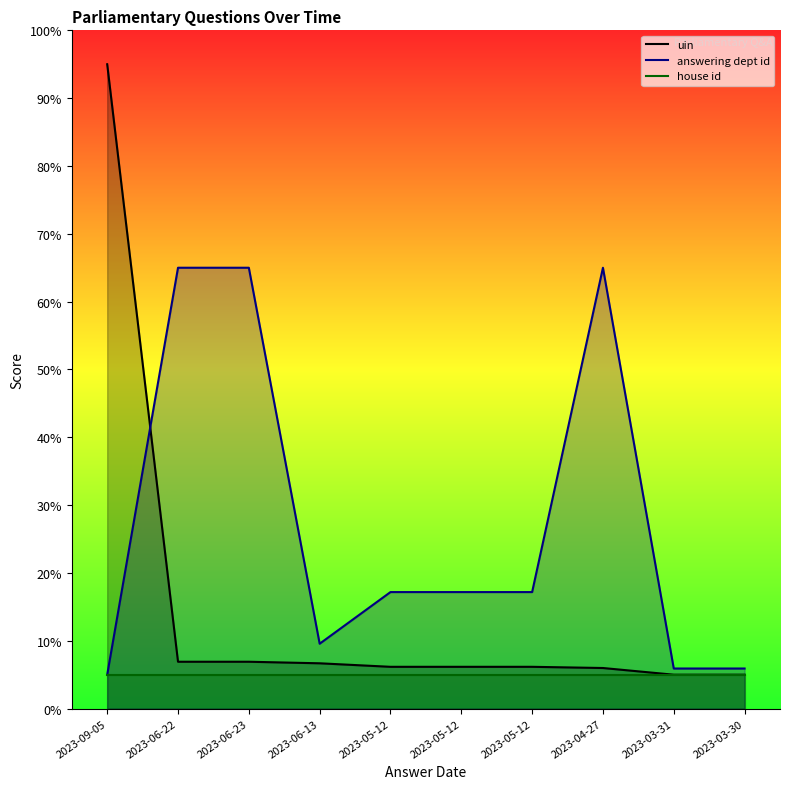

What is the sum of the uin values at 2023-06-22 and 2023-05-12?

13.1